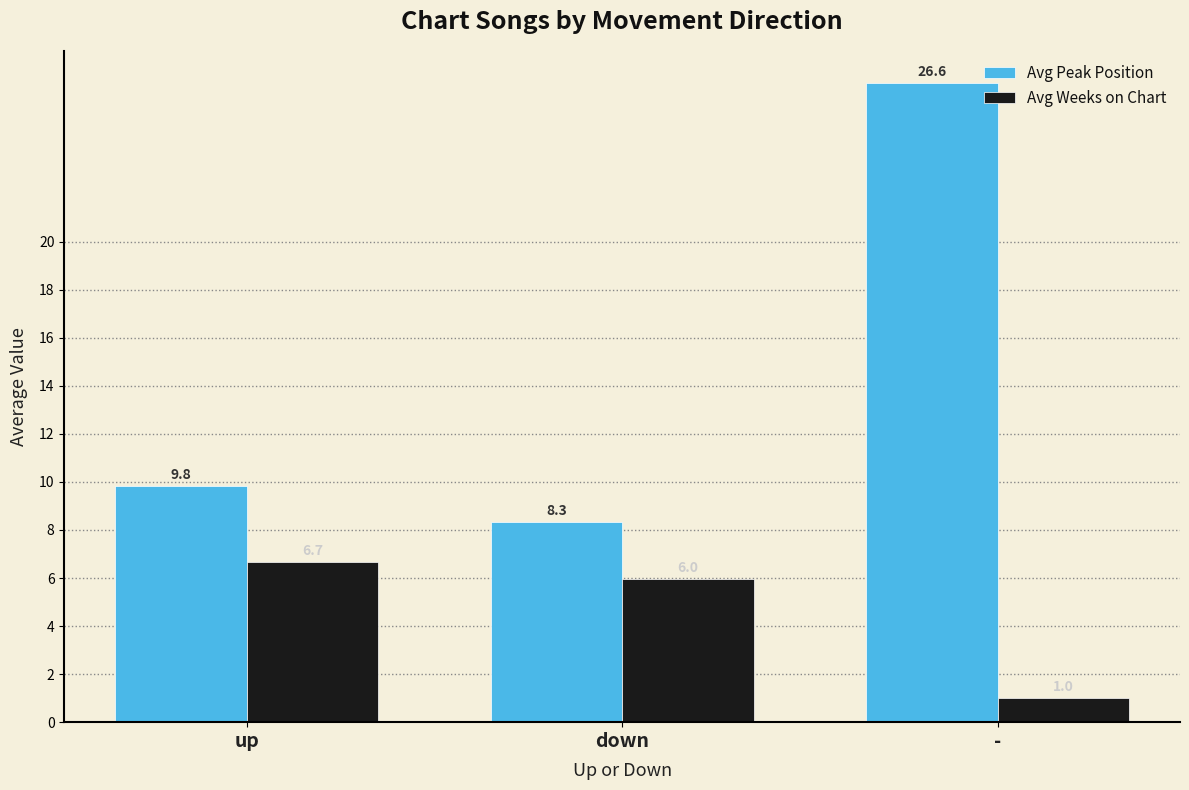

At which category does the chart reach its minimum across all series?

-